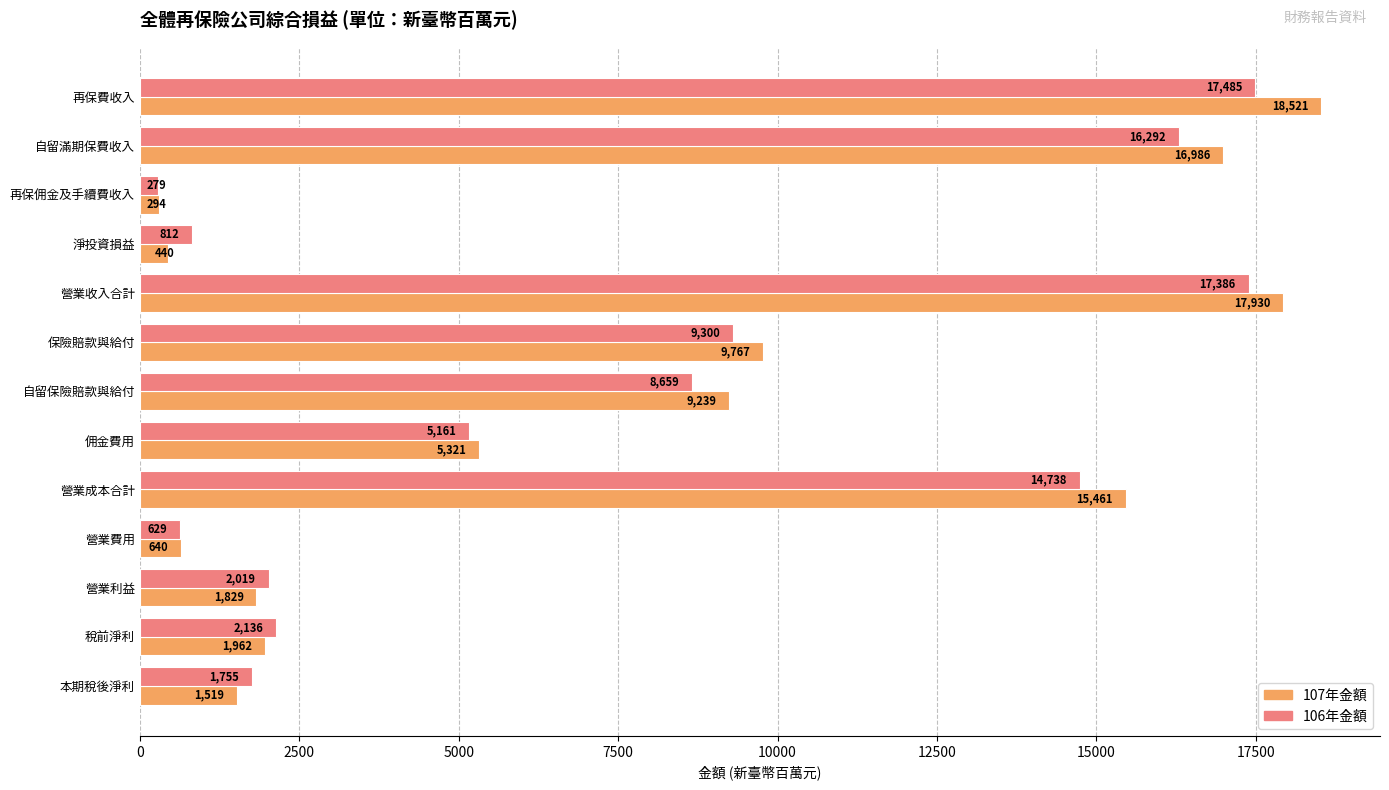

Which series has the largest total across all categories?

107年金額